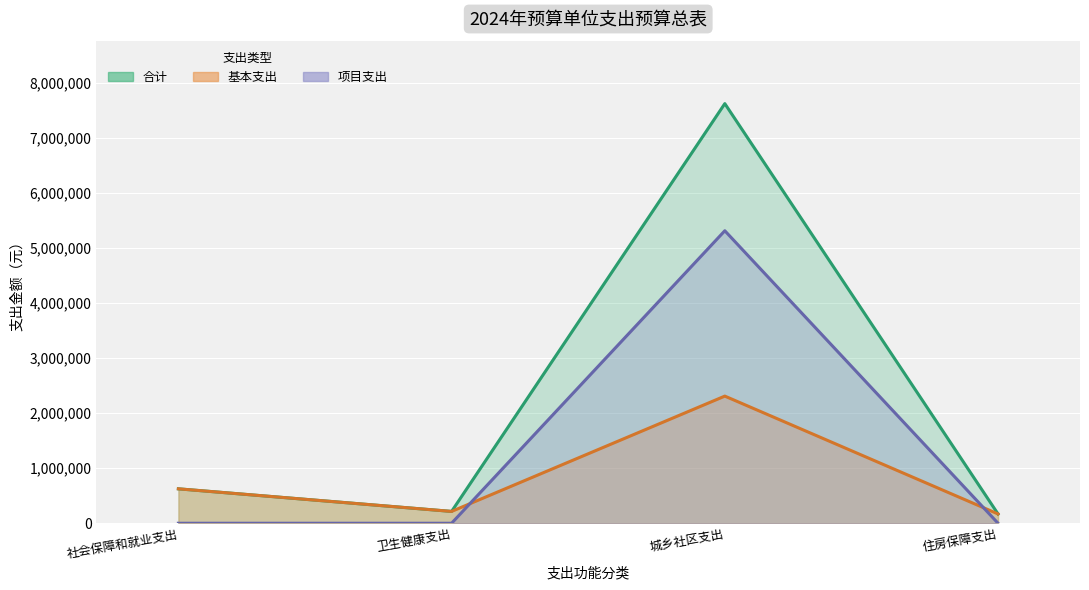

In 基本支出, how many points are lower than both neighbors (excluding endpoints)?

1